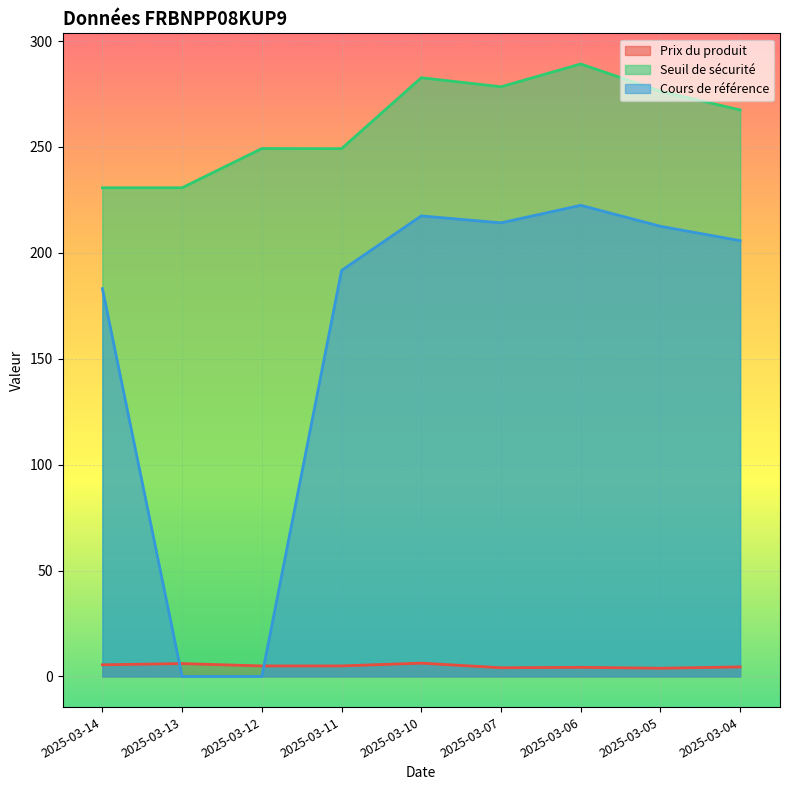

What is the difference between the second highest and second lowest values in the Prix du produit series?

2.0